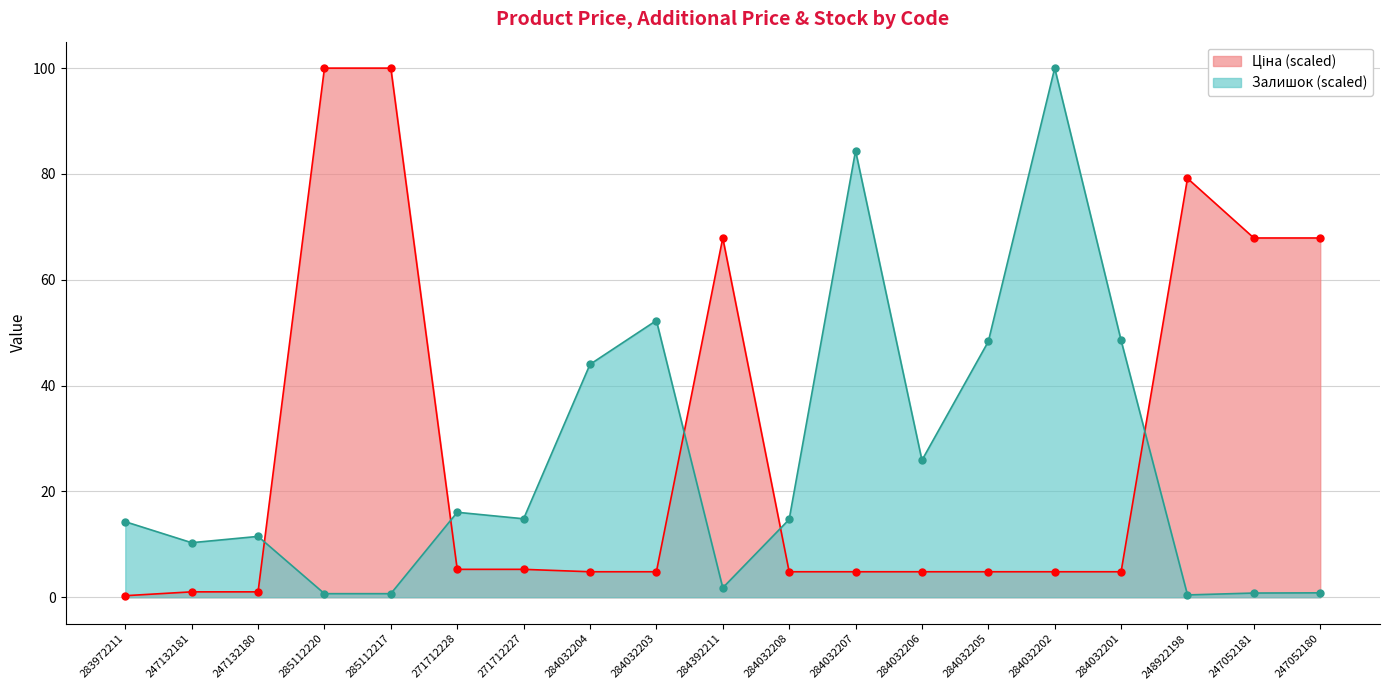

In Залишок, how many points are higher than both neighbors (excluding endpoints)?

5